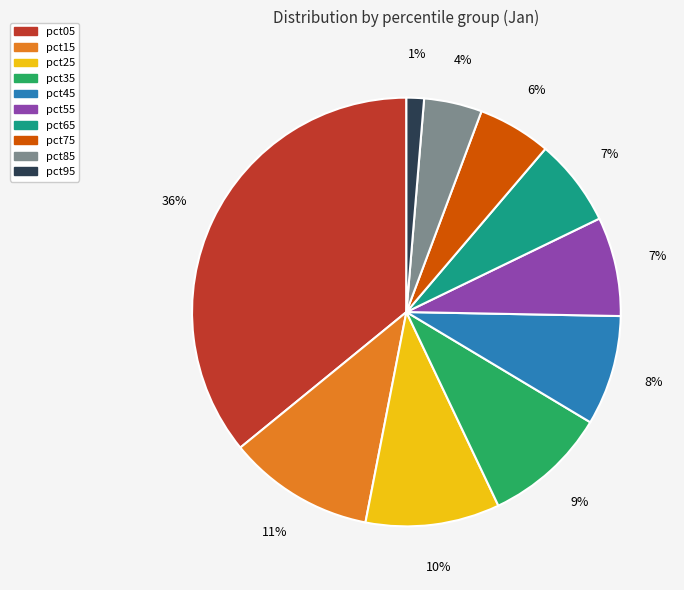

Count the number of slices in the pie.

10